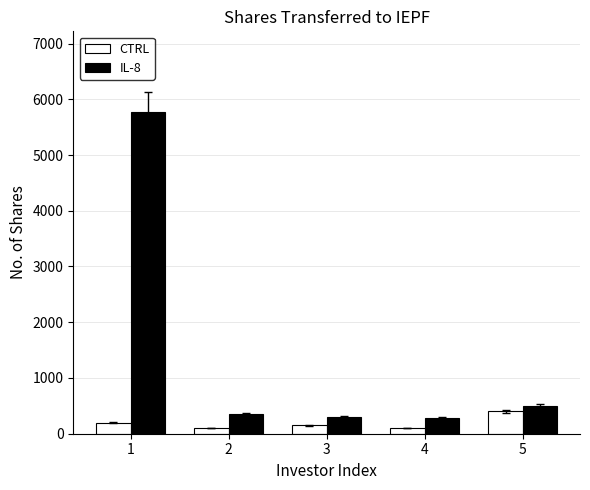

Which series has the largest total across all categories?

IL-8